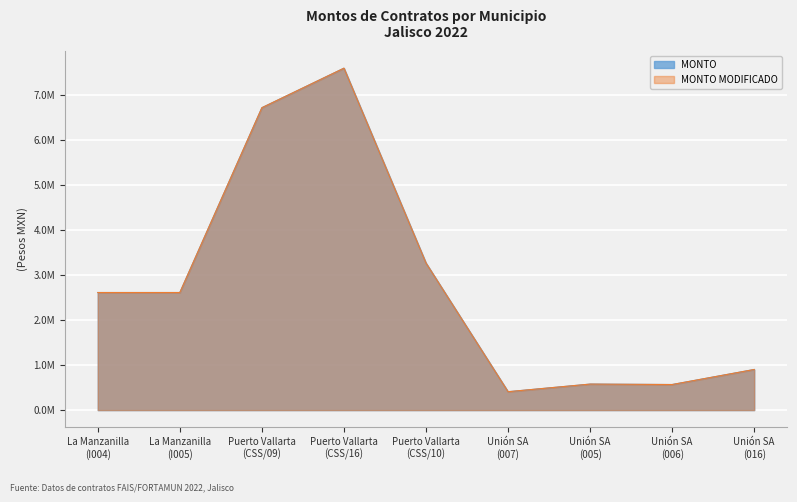

Reading left to right, transcribe all the data shown in this chart.

MONTO: 2613915.8	2613915.8	6722777.7	7601173.0	3268531.0	408677.9	577931.7	568285.7	902546.9
MONTO MODIFICADO: 2613915.8	2613915.8	6722777.7	7601173.0	3268531.0	408677.9	577931.7	568285.7	902546.9